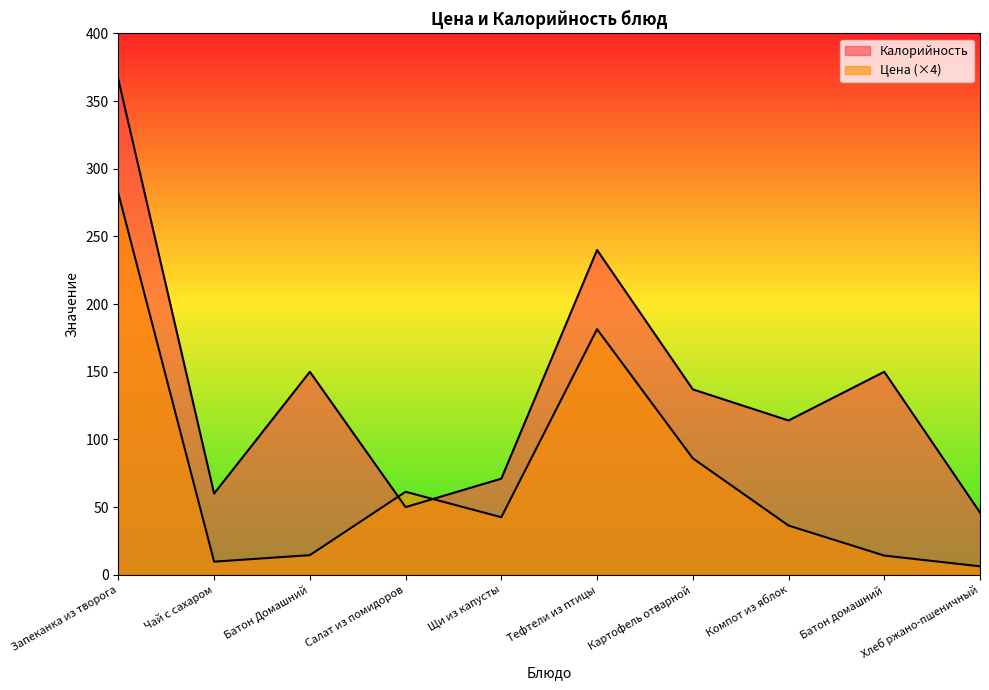

What is the maximum value shown in the chart?

366.0